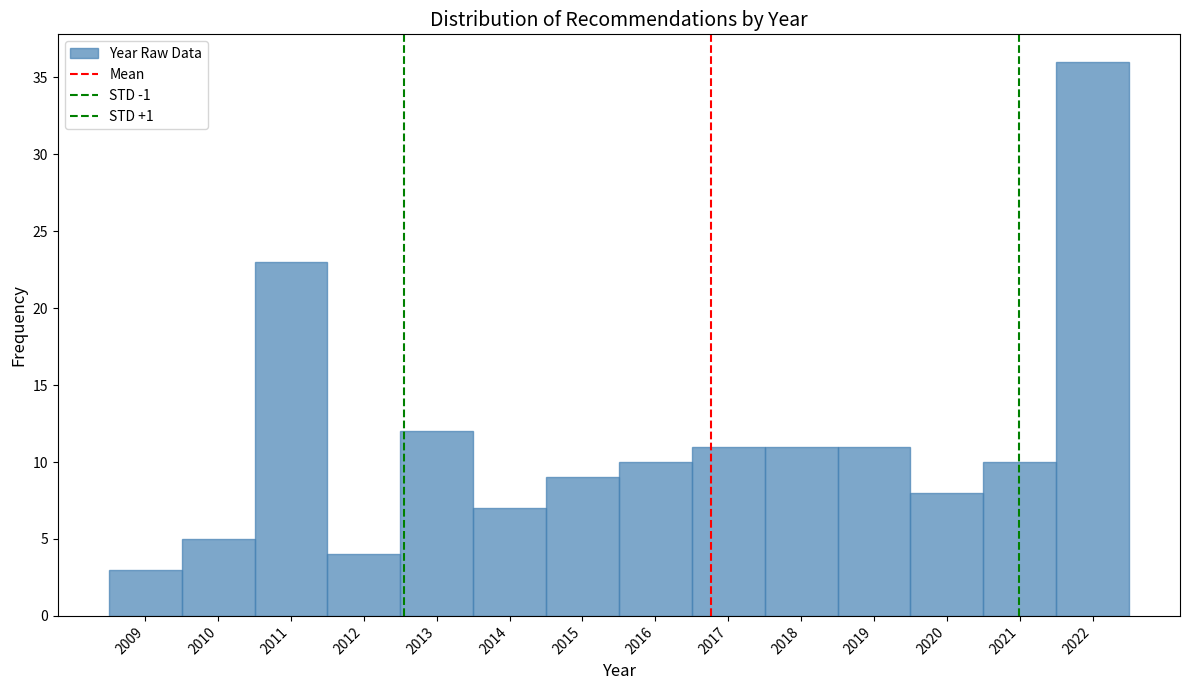

How tall is the bar that spans 2010.5 to 2011.5 on the x-axis? The values are not printed on the chart, so give them approximately, as read against the axis.

23